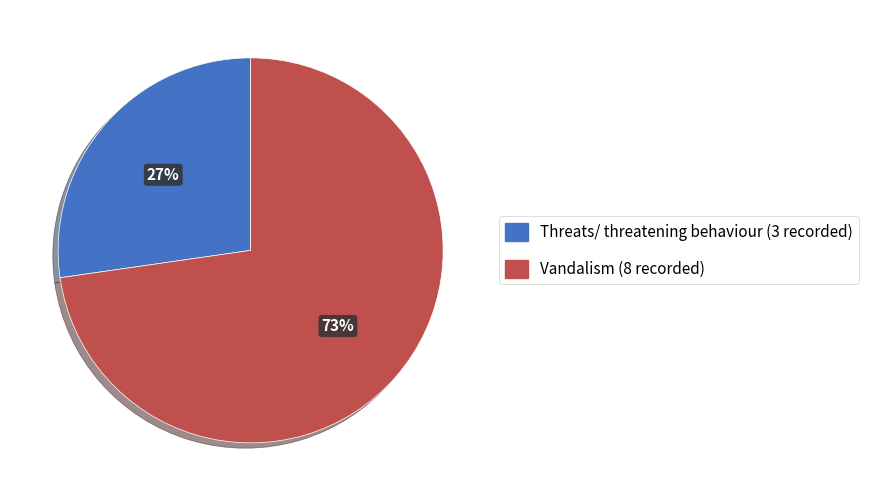

To the nearest percent, what is the combined percentage of Threats/ threatening behaviour and Vandalism?

100%